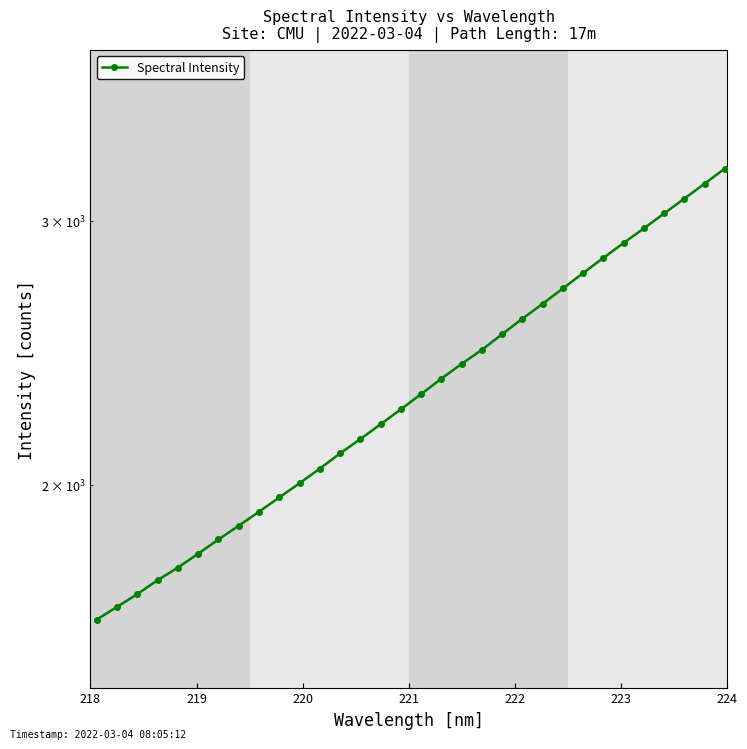

The chart shows a value of 588.1 at 13. True or false?

False